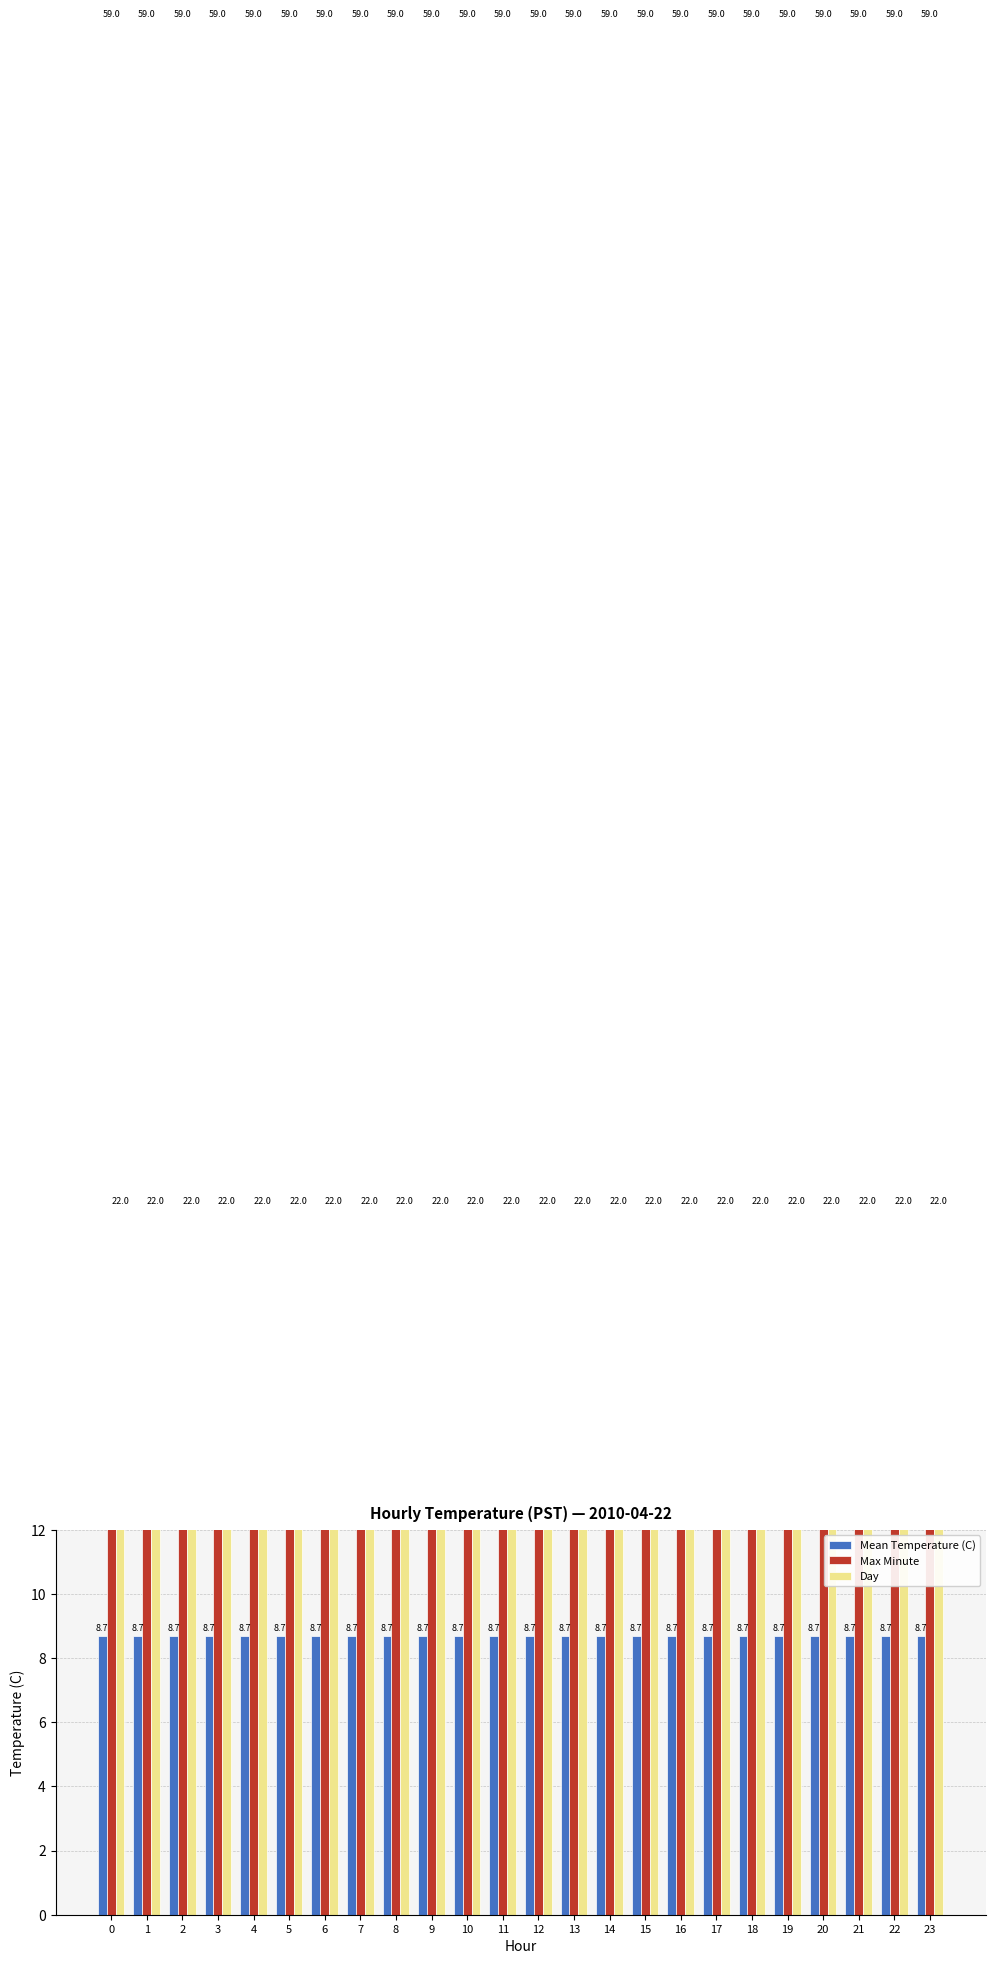

What is the sum of all Mean Temperature (C) values?

208.8